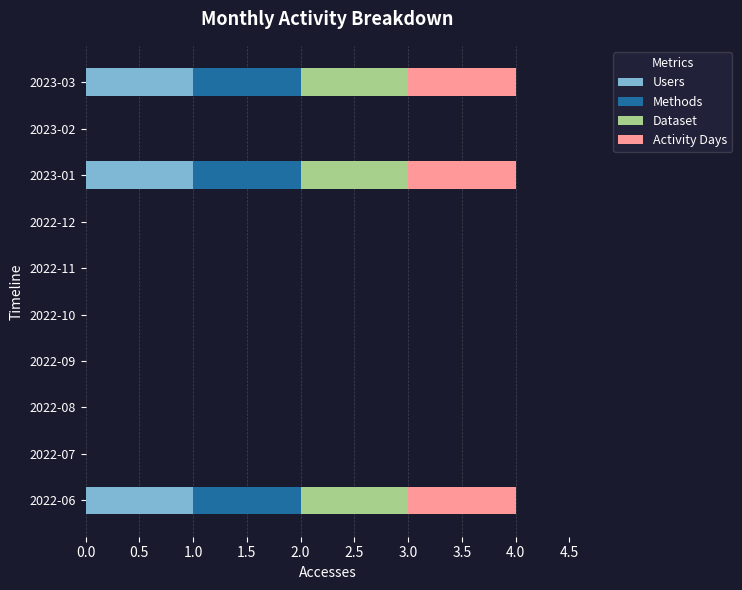

What is the total value across all series at 2022-06?

4